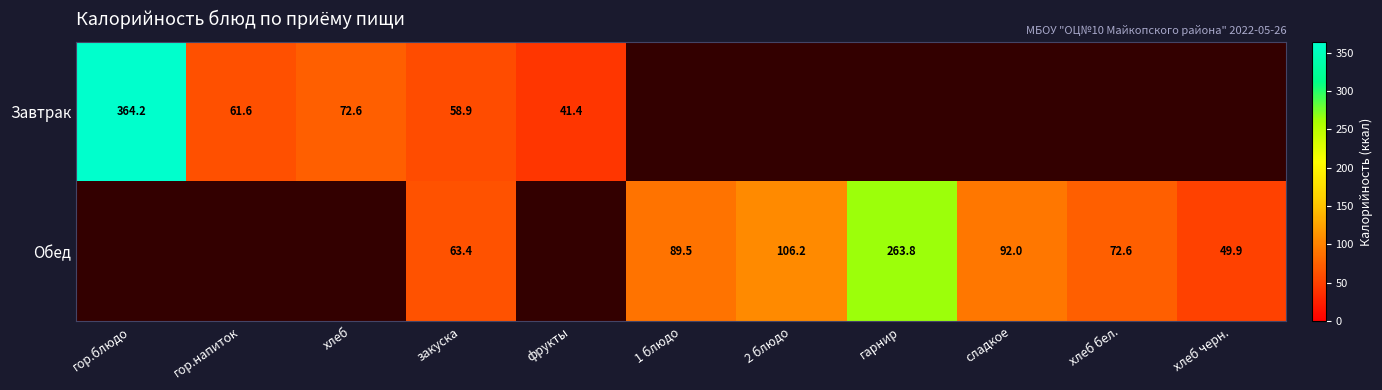

What is the difference between the highest and lowest values at закуска?

4.5